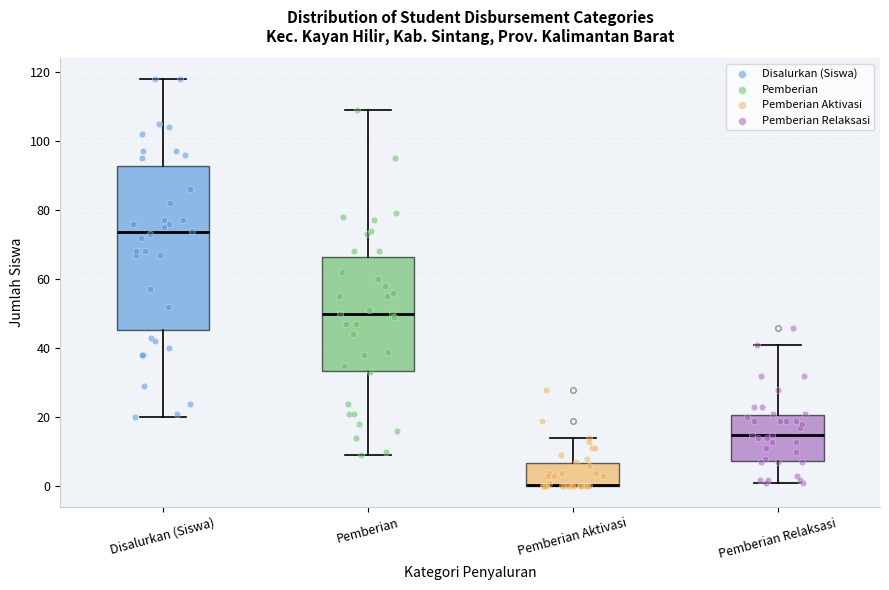

Reading left to right, read every box against the y-axis: the position of its median line, the range the box covers, and the ends of its whiskers. The values are not printed on the chart, so give them approximately, as read against the axis.

Disalurkan (Siswa): median 74, box 46 to 92, whiskers 20 to 118
Pemberian: median 50, box 34 to 66, whiskers 10 to 110
Pemberian Aktivasi: median 0 (drawn on the box's lower edge), box 0 to 6, whiskers 0 to 14
Pemberian Relaksasi: median 16, box 8 to 20, whiskers 2 to 42